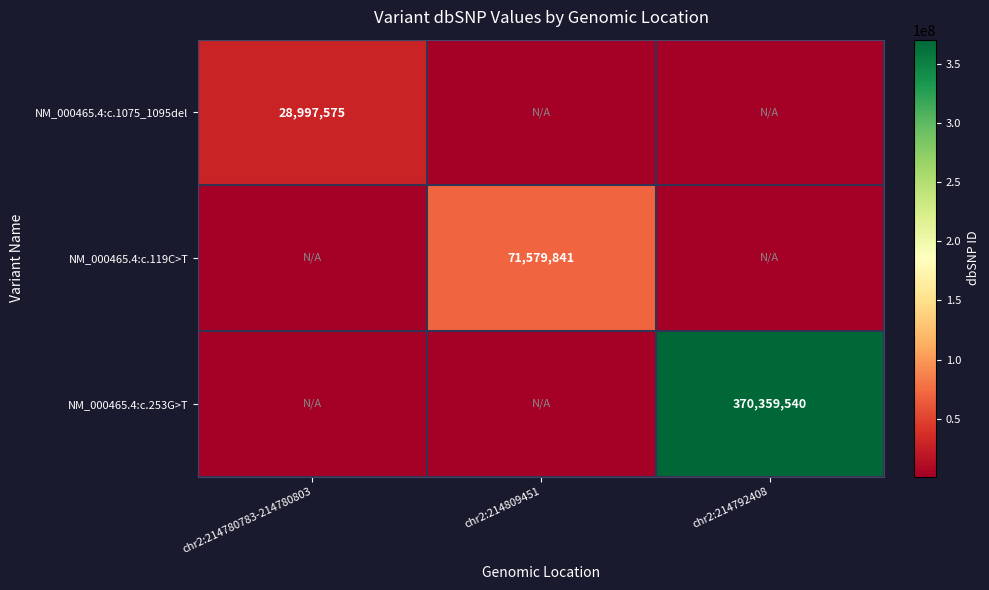

Is the value of NM_000465.4:c.119C>T at chr2:214809451 greater than the value of NM_000465.4:c.253G>T at chr2:214792408?

No